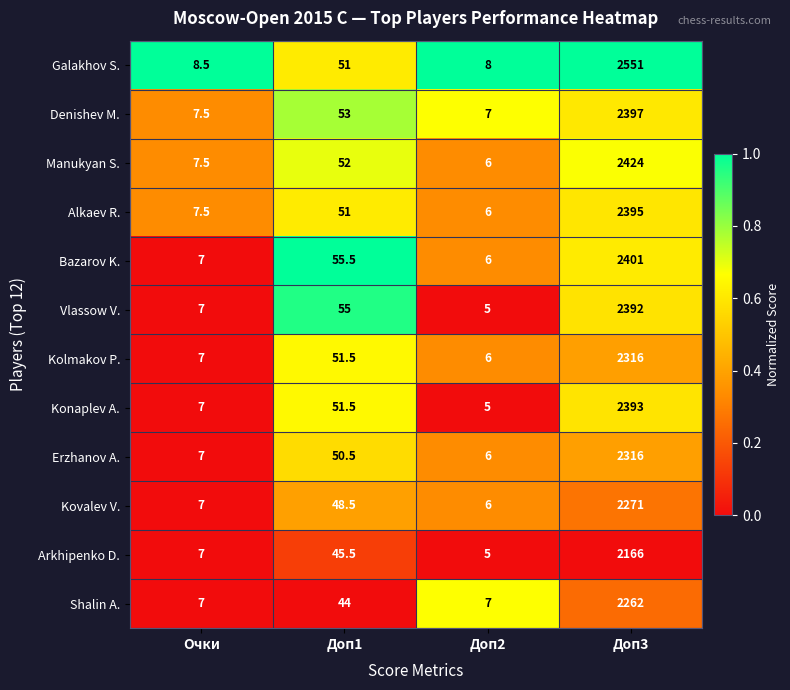

Rank the categories by Galakhov S. value from highest to lowest.

Доп3, Доп1, Очки, Доп2